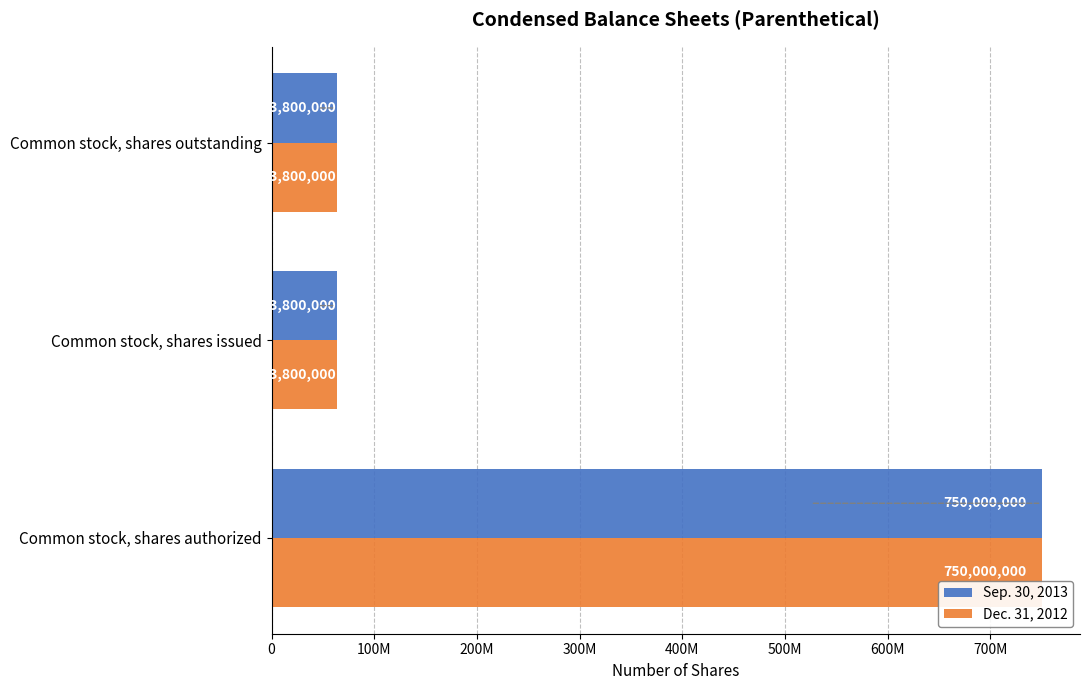

What are all the series names shown in the legend?

Sep. 30, 2013, Dec. 31, 2012